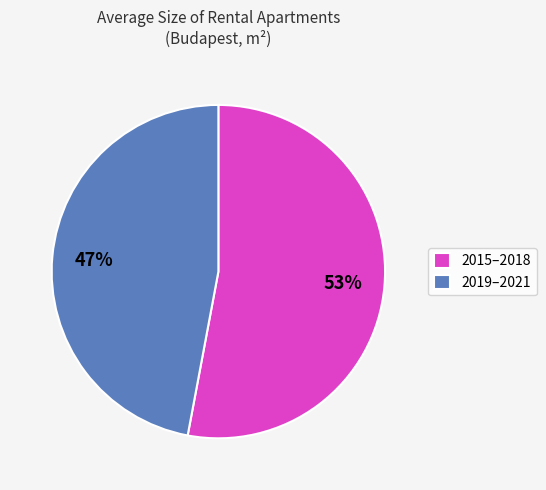

What is the smallest slice in the pie chart?

2019–2021